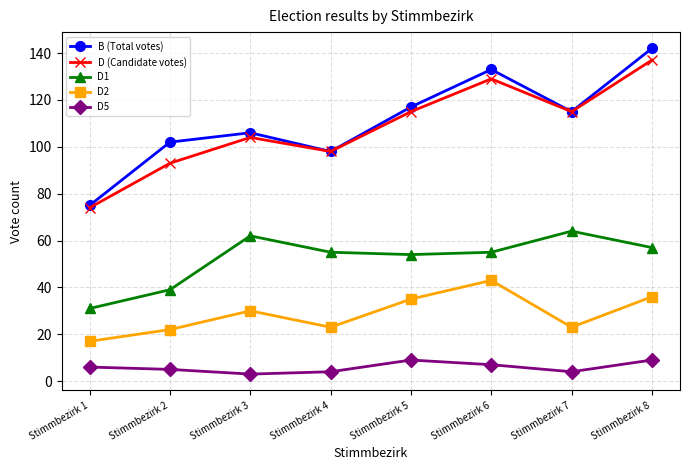

What is the difference between the second highest and second lowest values in the D1 series?

23